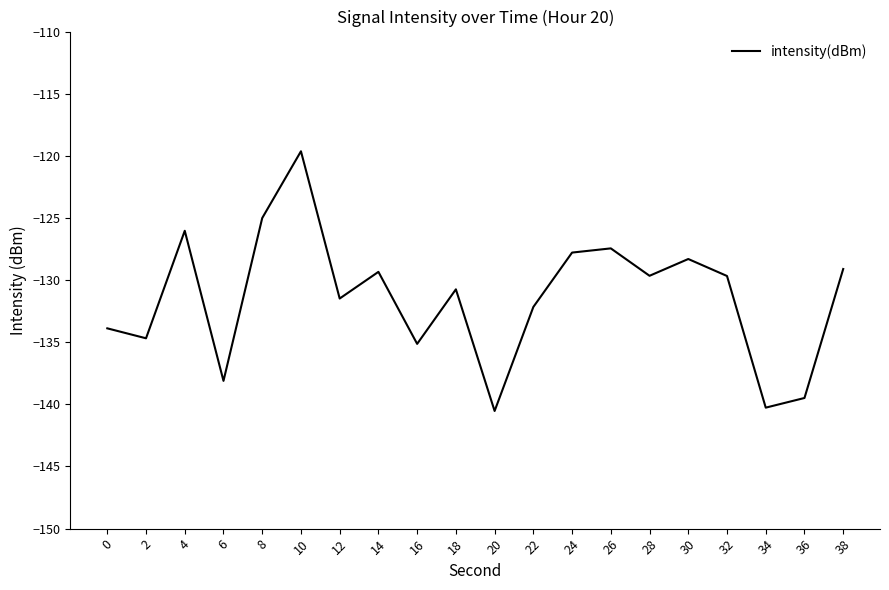

Reading left to right, what are all the values shown in this chart?

-133.9	-134.7	-126.0	-138.1	-125.0	-119.6	-131.5	-129.3	-135.1	-130.7	-140.5	-132.2	-127.8	-127.4	-129.7	-128.3	-129.7	-140.3	-139.5	-129.1